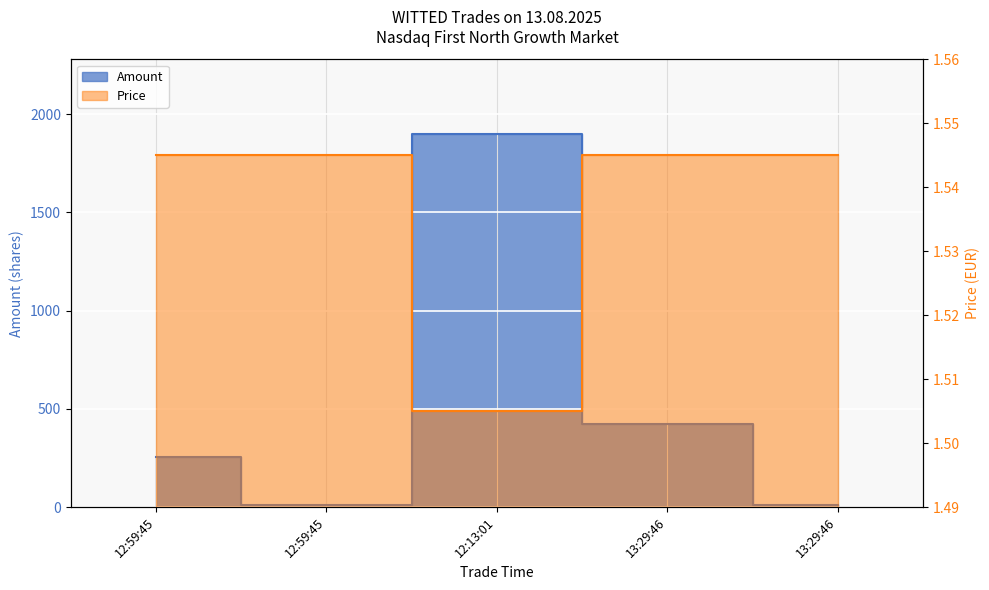

List the series in order of their peak value, lowest first.

Price, Amount